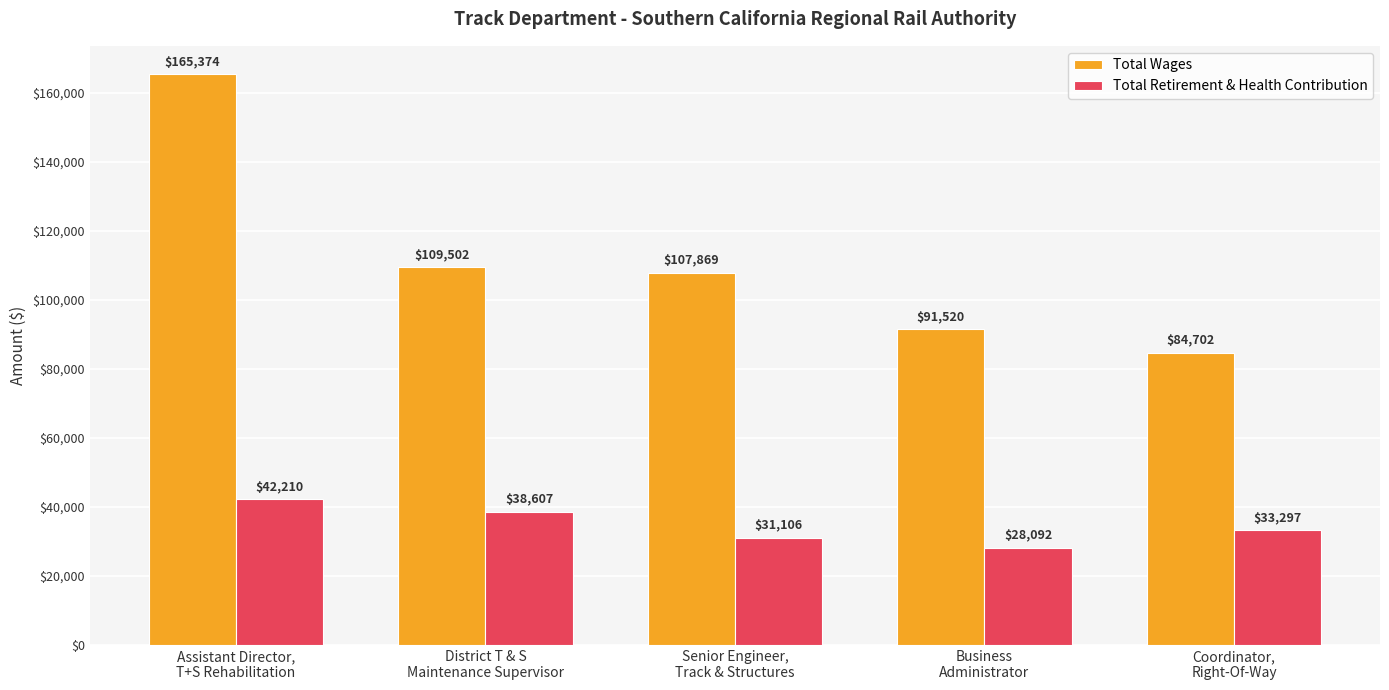

True or false: Total Retirement & Health Contribution has a value of 58628 at Assistant Director,
T+S Rehabilitation.

False